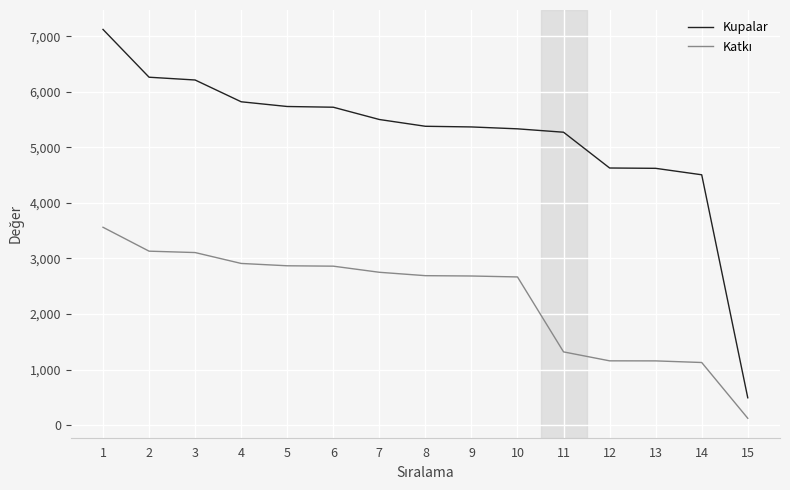

What is the total value across all series at 4?

8728